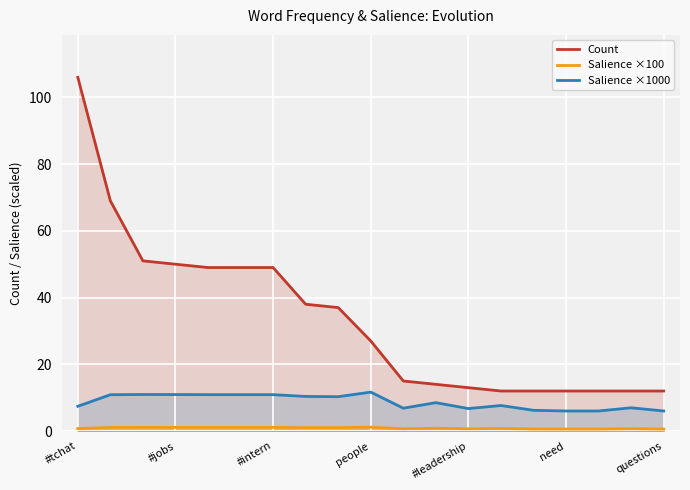

Which label corresponds to the largest value in the chart?

#tchat